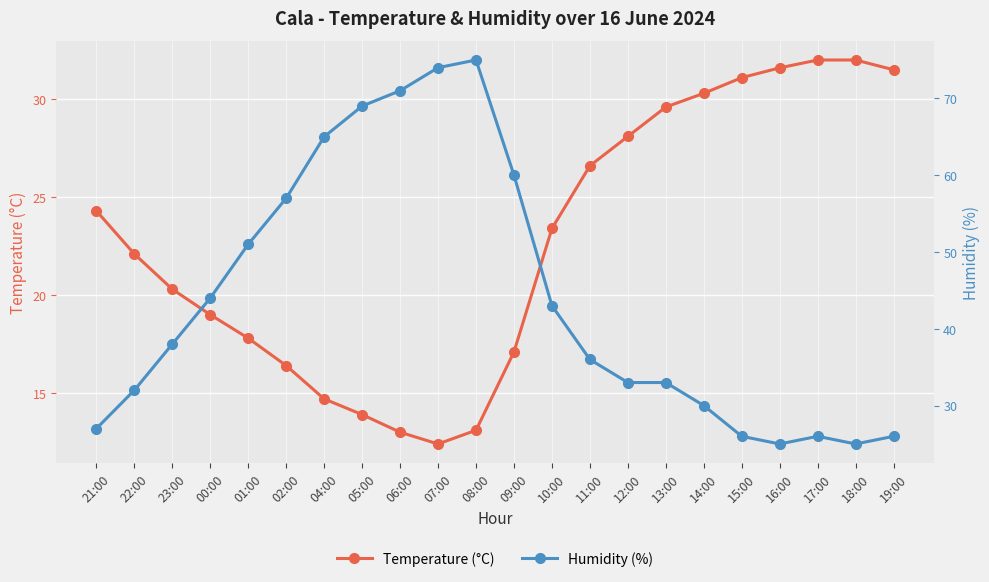

What are all the series names shown in the legend?

Temperature (°C), Humidity (%)